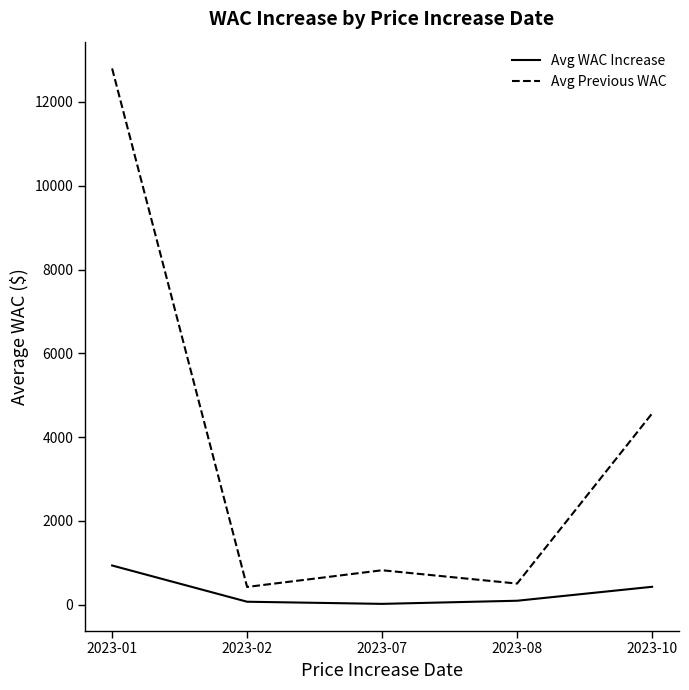

True or false: Avg WAC Increase and Avg Previous WAC cross at least once.

False